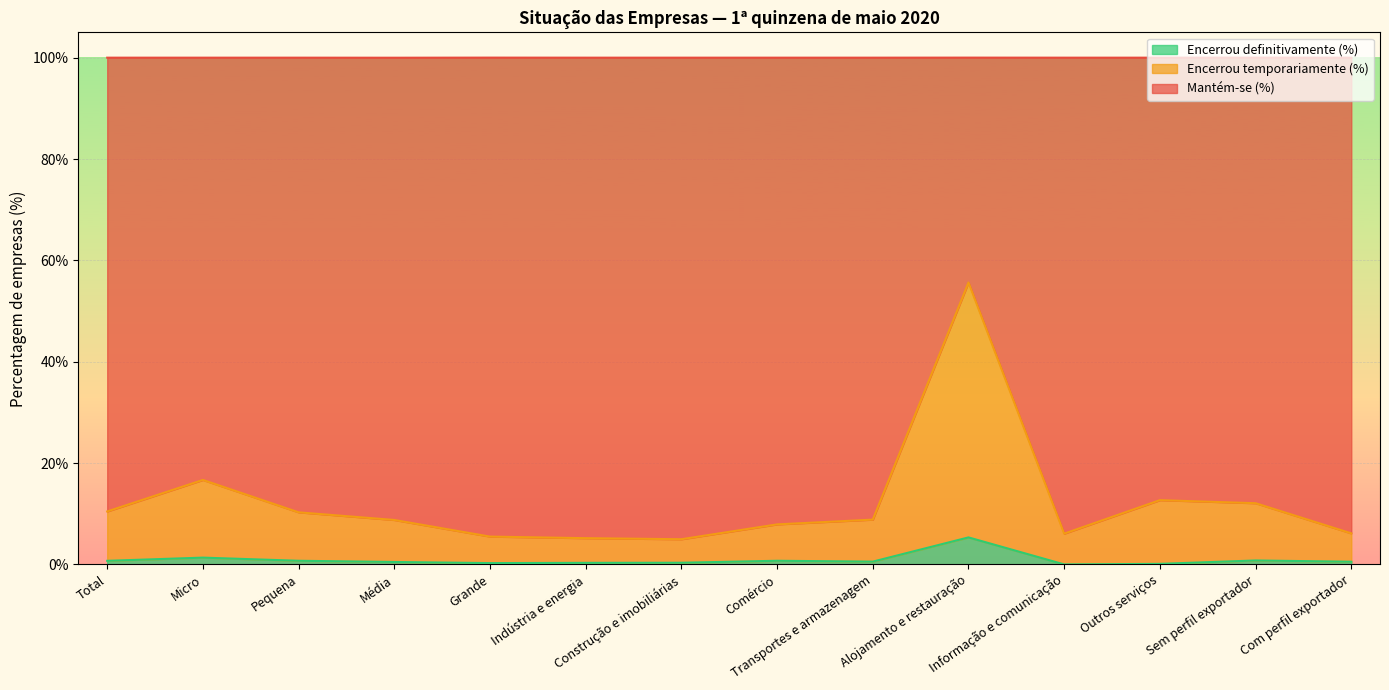

True or false: Mantém-se (%) and Encerrou definitivamente (%) intersect in this chart.

False